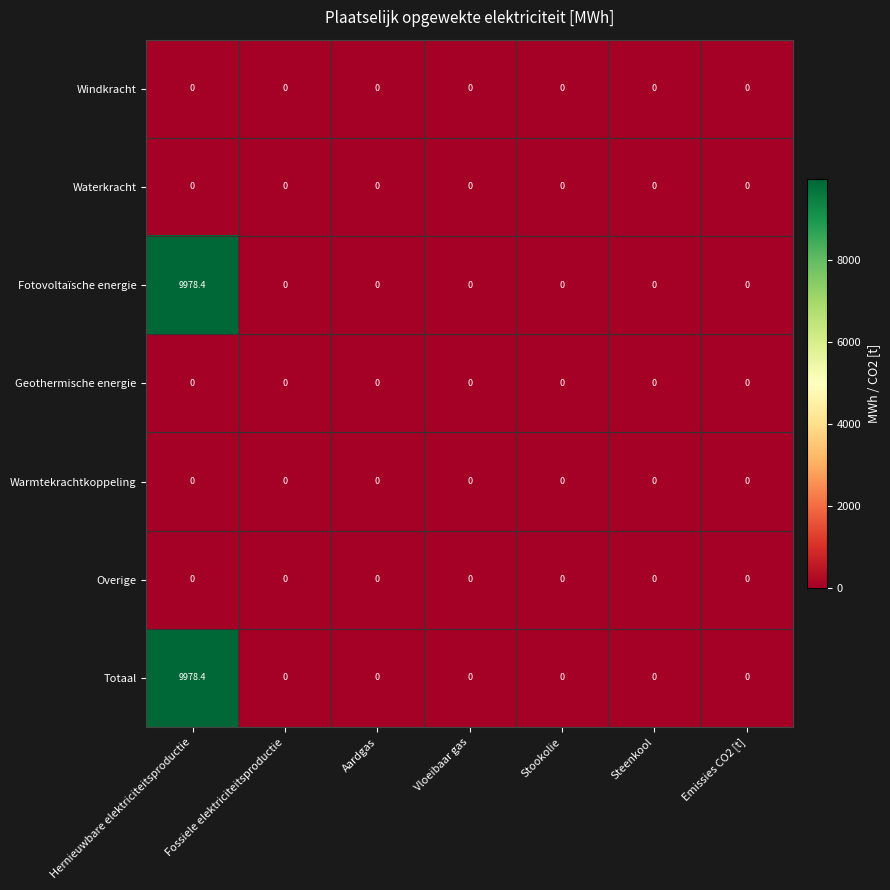

True or false: Fotovoltaïsche energie has a value of -3946.4 at Steenkool.

False